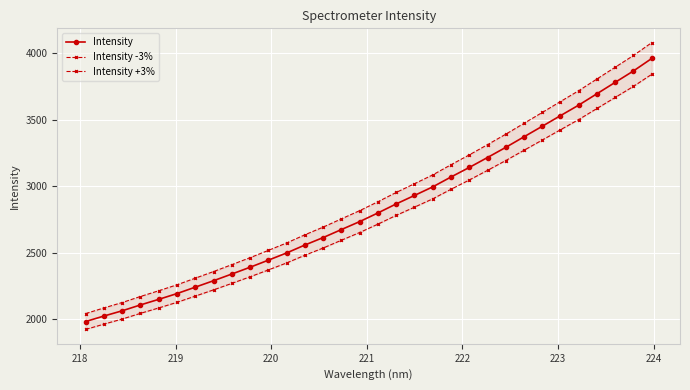

How many data points in Intensity -3% are above 2715?

16